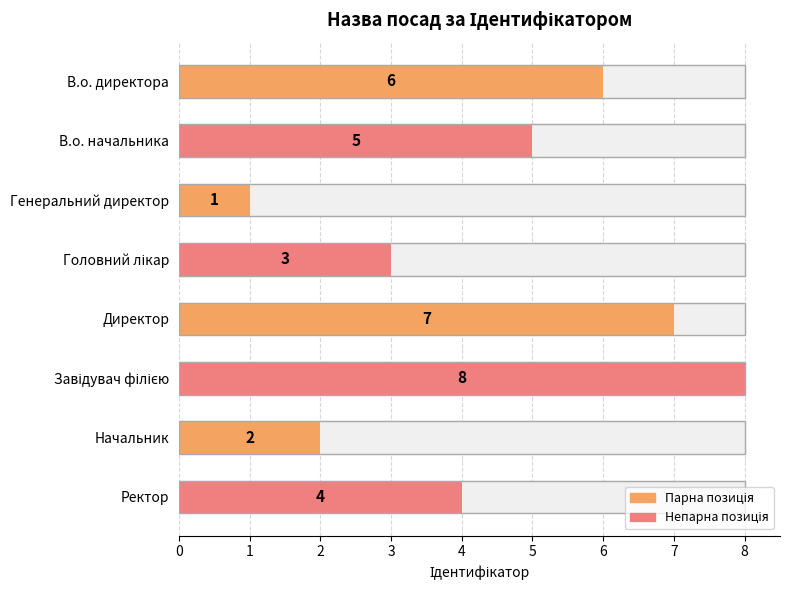

True or false: the data shows 3 at В.о. начальника.

False